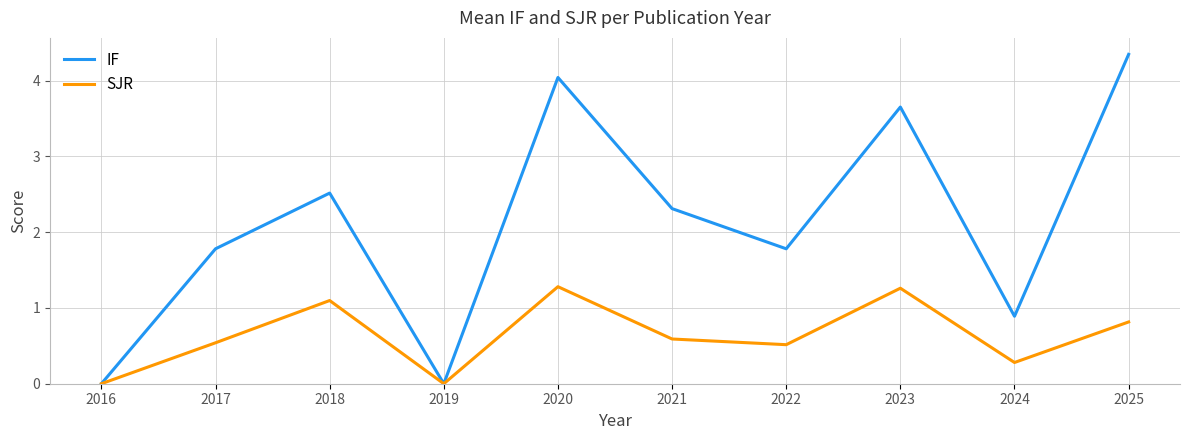

Which series has the widest spread of values?

IF